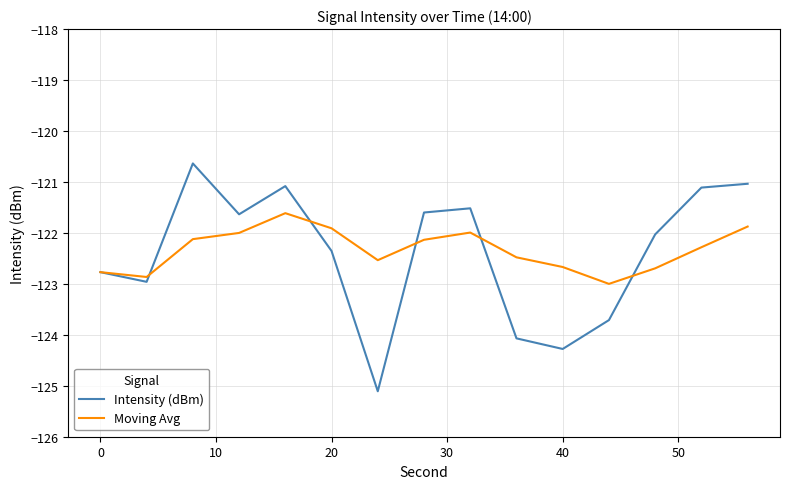

What is the highest value of the Intensity (dBm) series?

-120.6